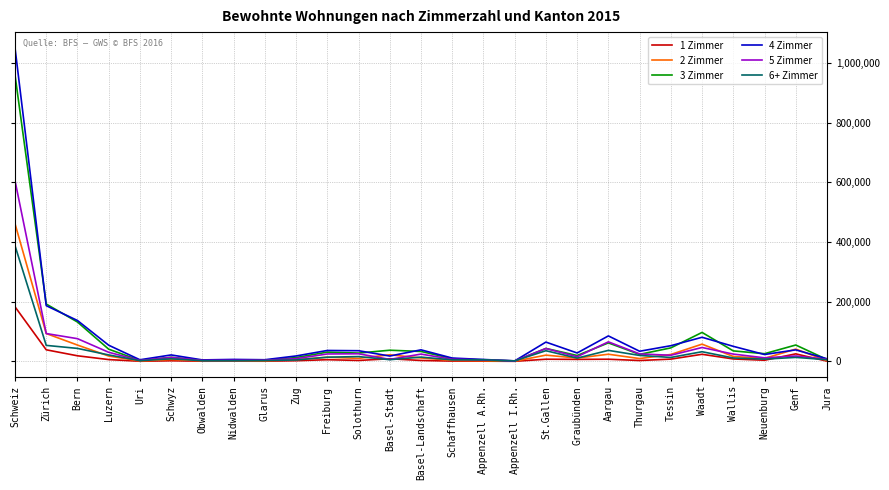

List the series in order of their peak value, lowest first.

1 Zimmer, 6+ Zimmer, 2 Zimmer, 5 Zimmer, 3 Zimmer, 4 Zimmer